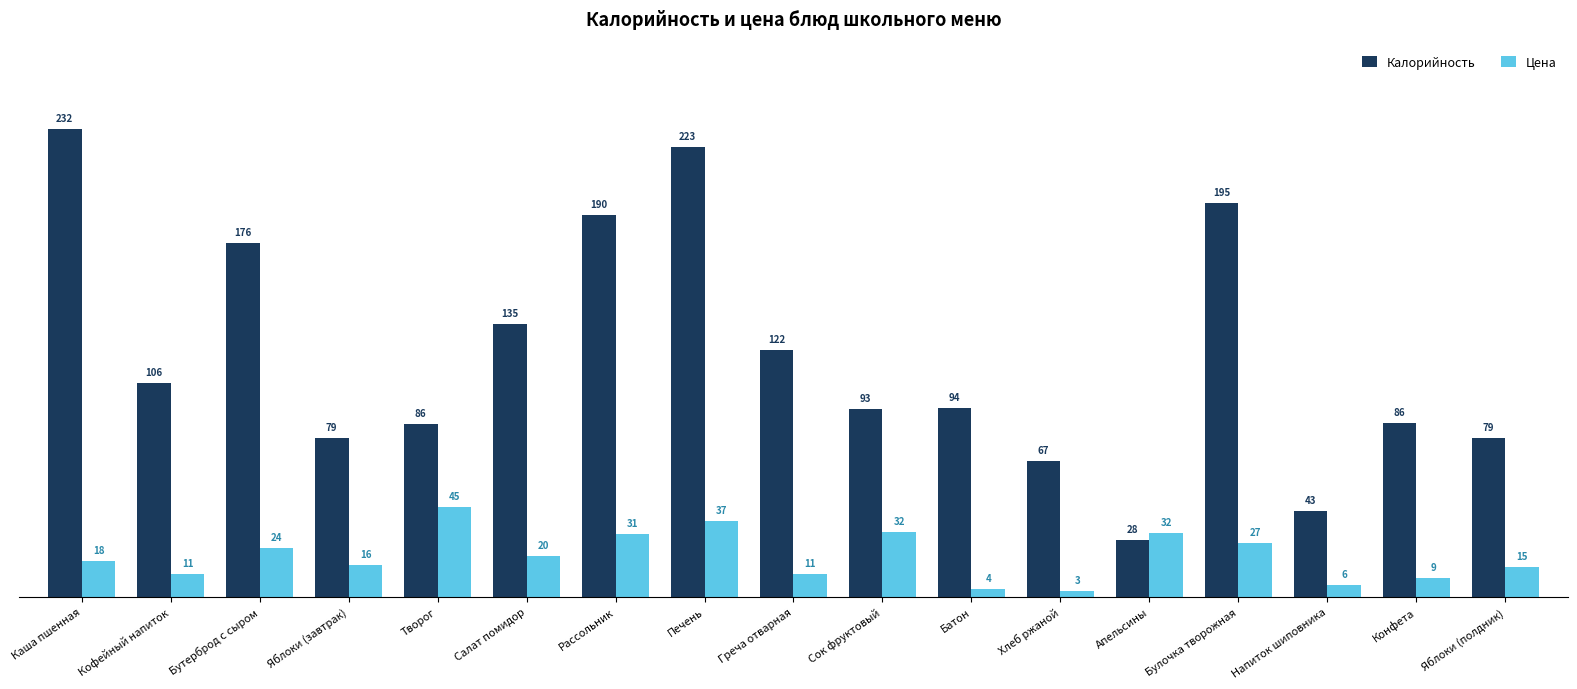

Which series changed the most between Творог and Апельсины?

Калорийность